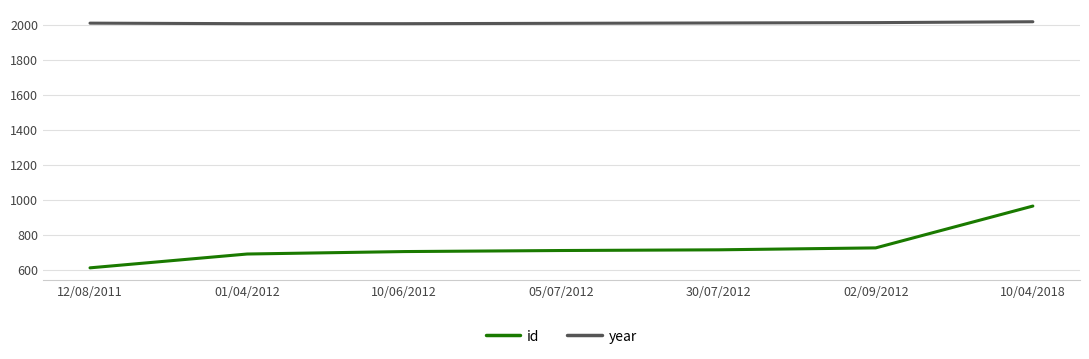

The value of id at 10/04/2018 is 1452. True or false?

False